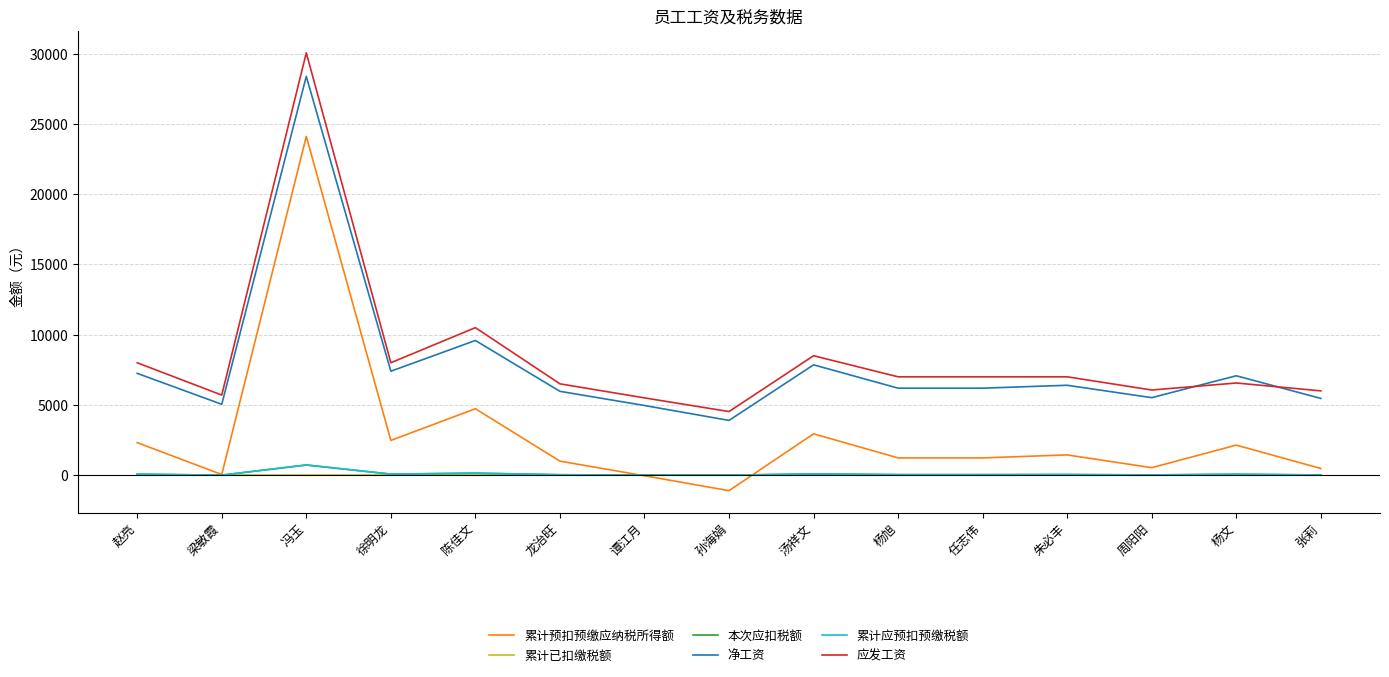

True or false: 累计已扣缴税额 has more than 0 interior local peaks.

False